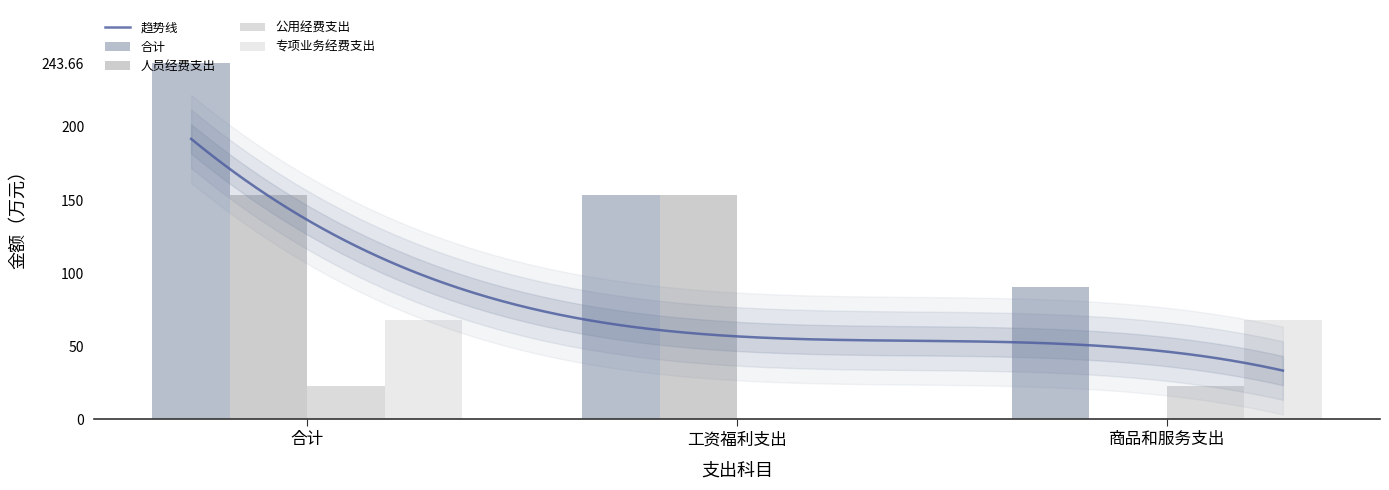

The 合计 series shows 90.5 at 商品和服务支出. True or false?

True